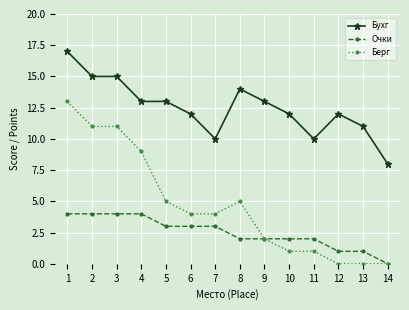

How many data points in Бухг are less than 13?

7